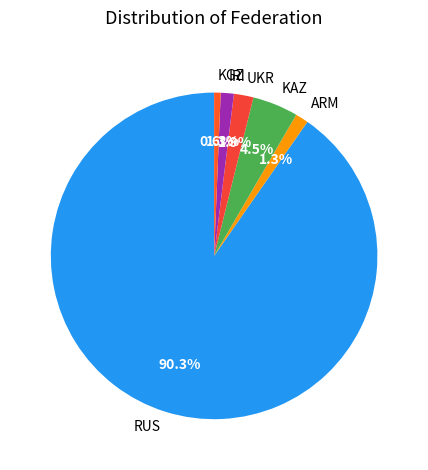

Between IRI and KAZ, which is larger?

KAZ